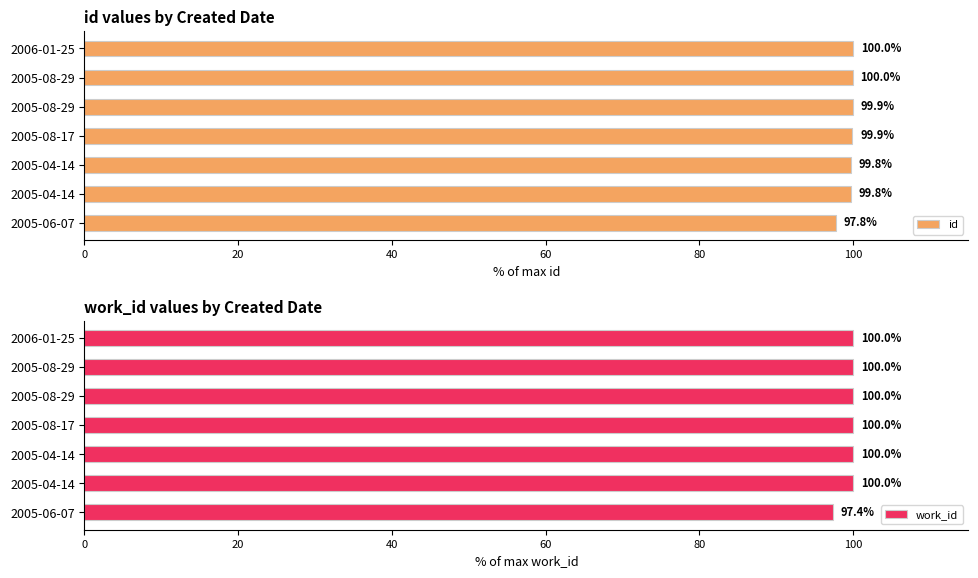

What is the lowest value of the work_id series?

97.4